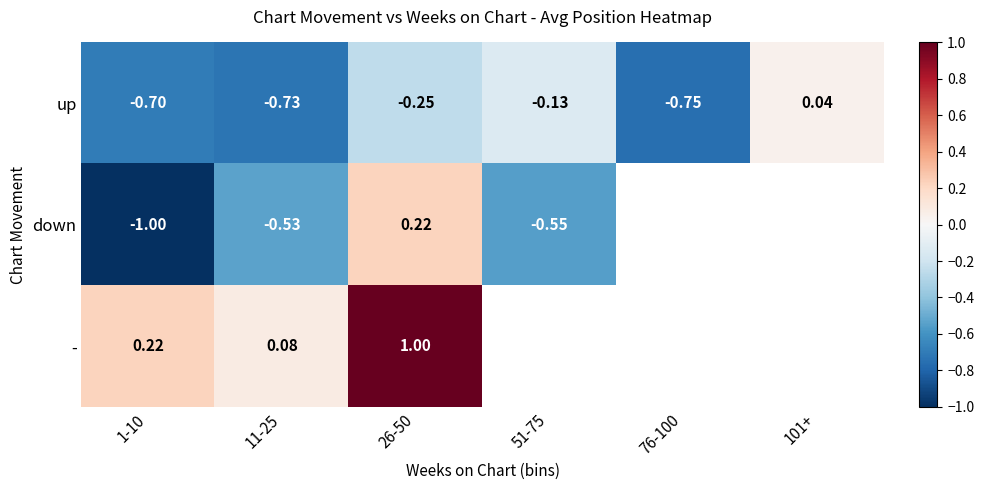

What is the maximum value shown in the chart?

1.0